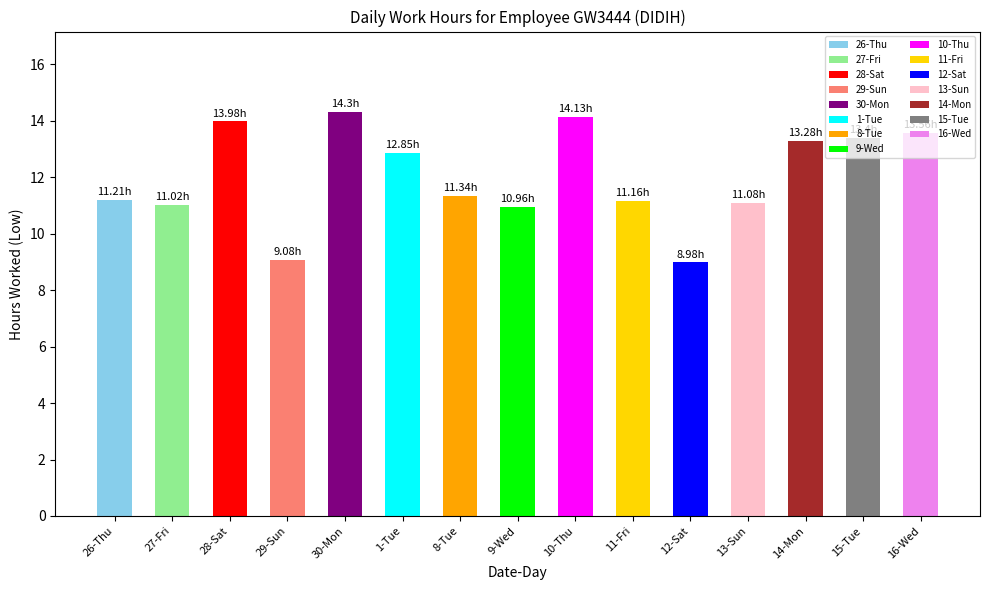

Reading left to right, what are all the values shown in this chart?

11.2	11.0	14.0	9.1	14.3	12.8	11.3	11.0	14.1	11.2	9.0	11.1	13.3	13.4	13.6